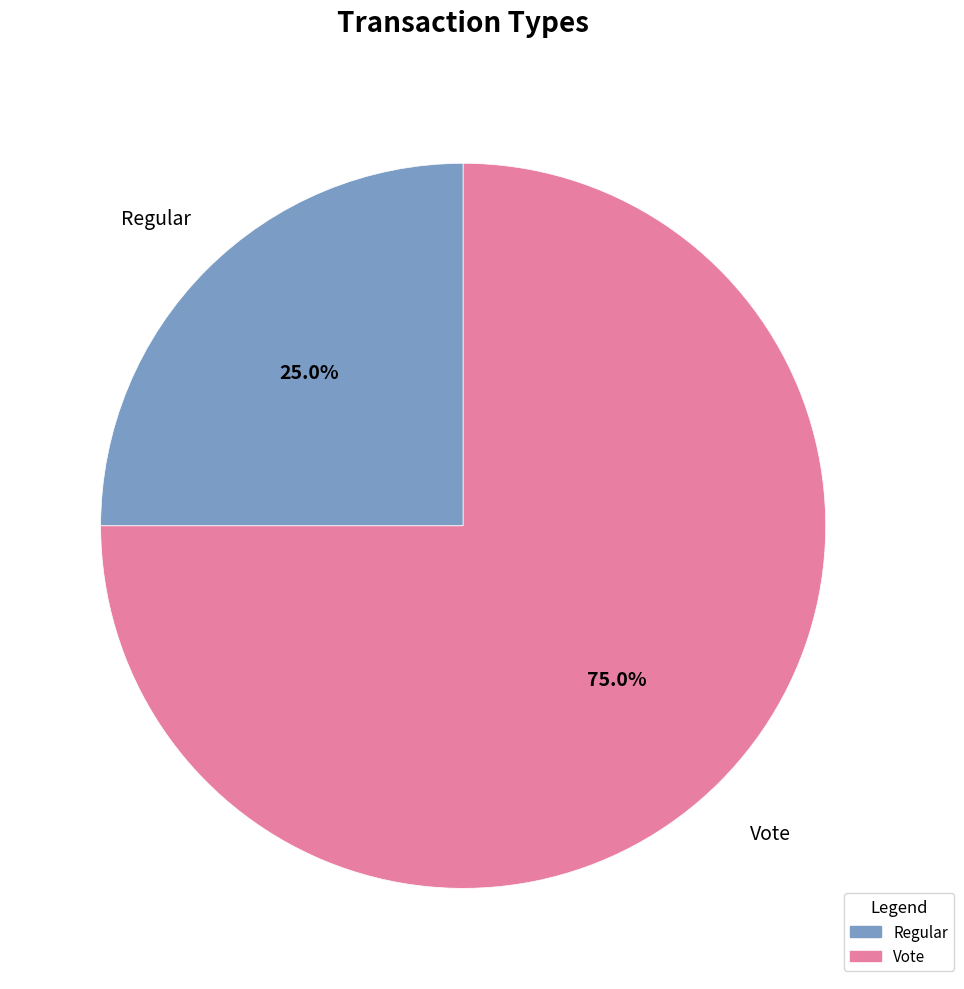

Count the number of slices in the pie.

2